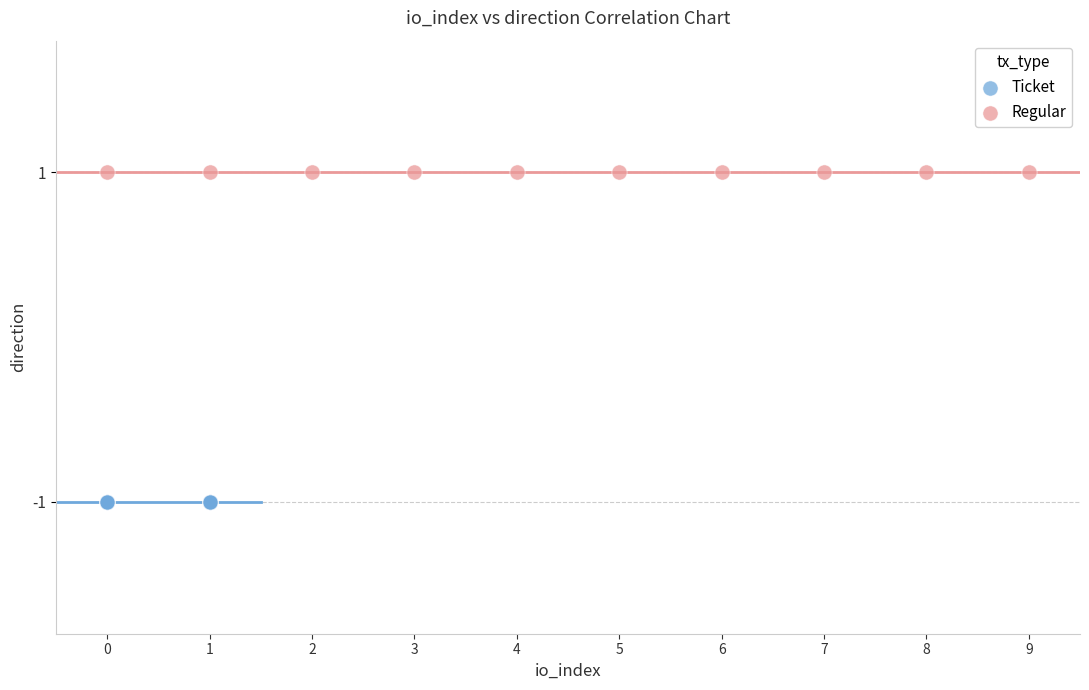

Which series reaches the maximum Y coordinate?

Regular